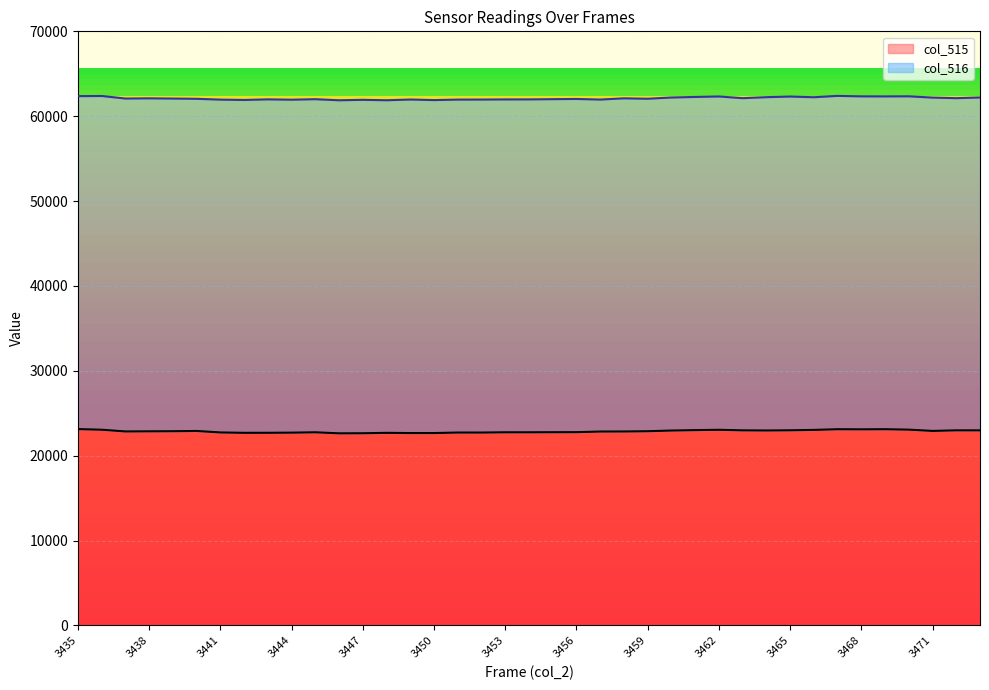

Reading left to right, list all the values displayed in this chart.

3435=23138	3436=23064	3437=22862	3438=22877	3439=22889	3440=22918	3441=22743	3442=22699	3443=22703	3444=22720	3445=22761	3446=22640	3447=22650	3448=22696	3449=22672	3450=22672	3451=22733	3452=22730	3453=22762	3454=22763	3455=22771	3456=22776	3457=22851	3458=22858	3459=22889	3460=22968	3461=23017	3462=23056	3463=22991	3464=22975	3465=22998	3466=23042	3467=23123	3468=23110	3469=23124	3470=23074	3471=22923	3472=22992	3473=22991